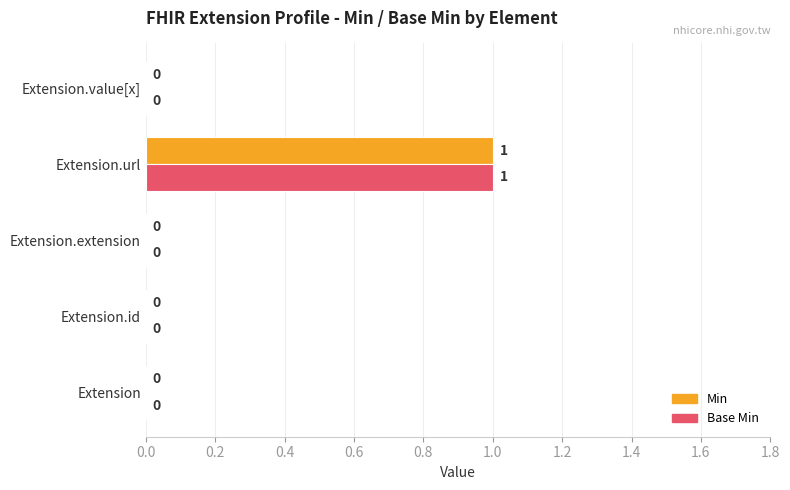

At which category is the sum across all series the highest?

Extension.url